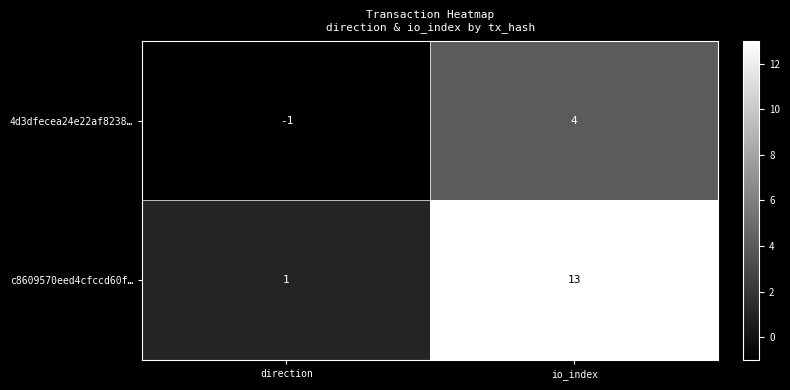

What is the approximate value of c8609570eed4cfccd60f… at io_index?

13